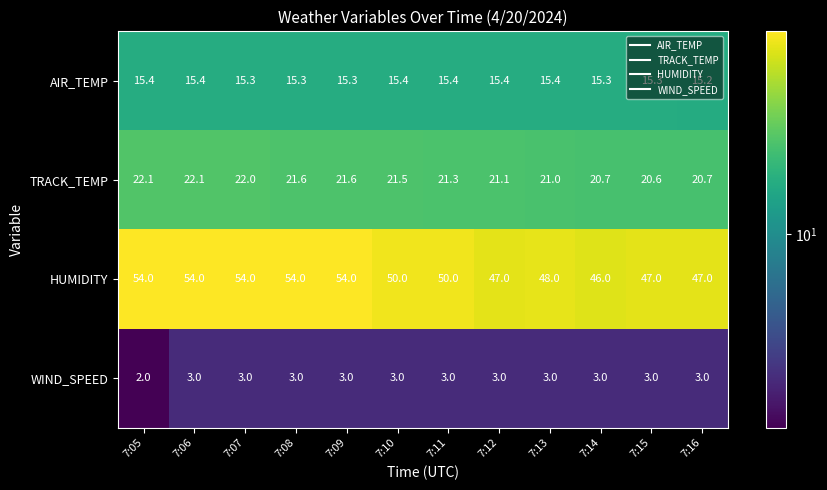

Rank the series at 7:14 from lowest to highest value.

WIND_SPEED, AIR_TEMP, TRACK_TEMP, HUMIDITY